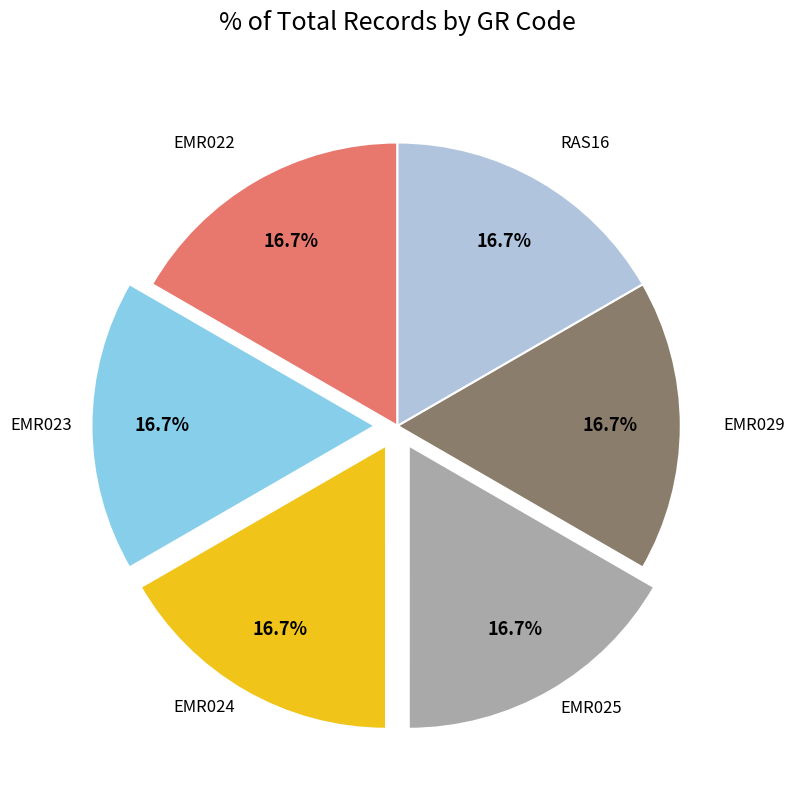

Count the number of slices in the pie.

6